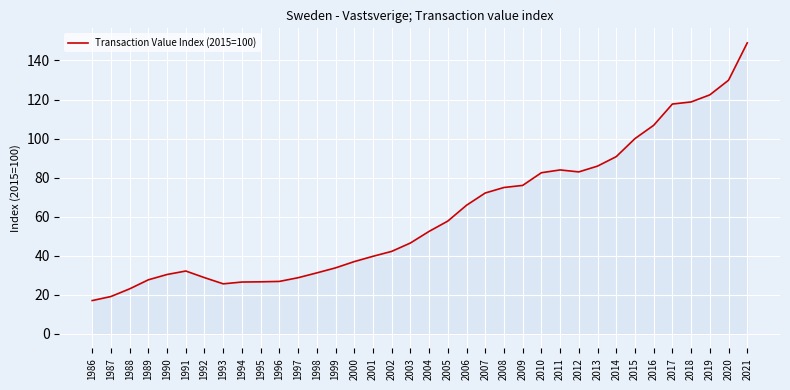

Which label corresponds to the largest value in the chart?

2021